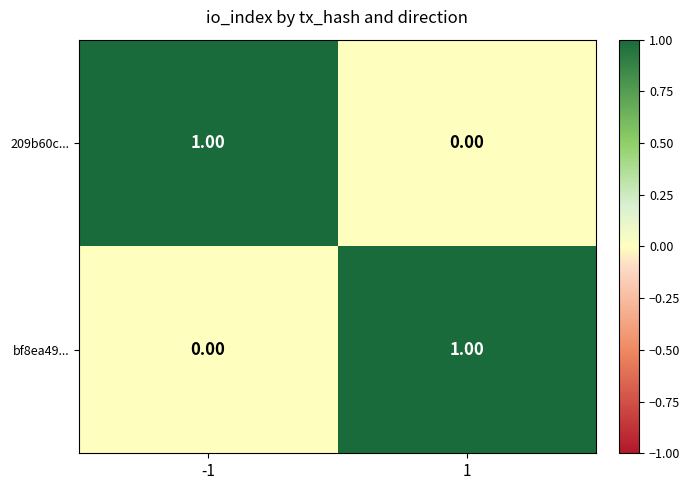

Rank the series at 1 from lowest to highest value.

209b60c..., bf8ea49...